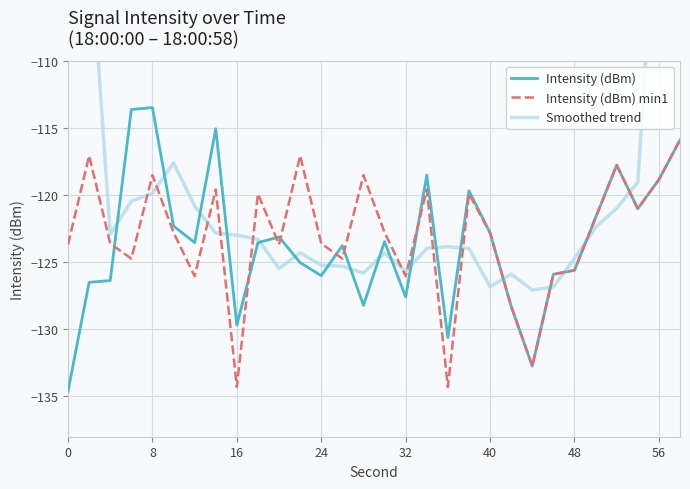

Which series has the largest range (max minus min)?

Smoothed trend